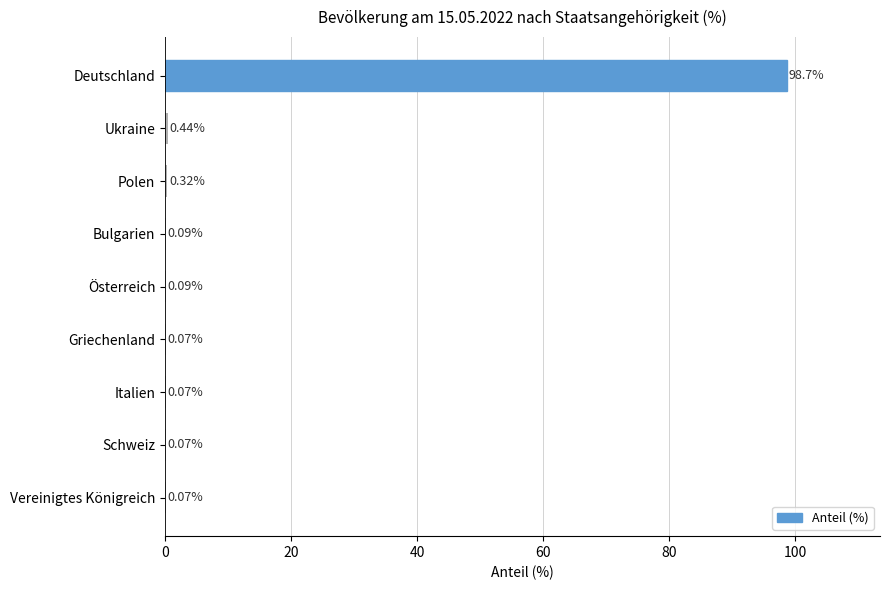

Where is the data nearest to the value 49?

Ukraine